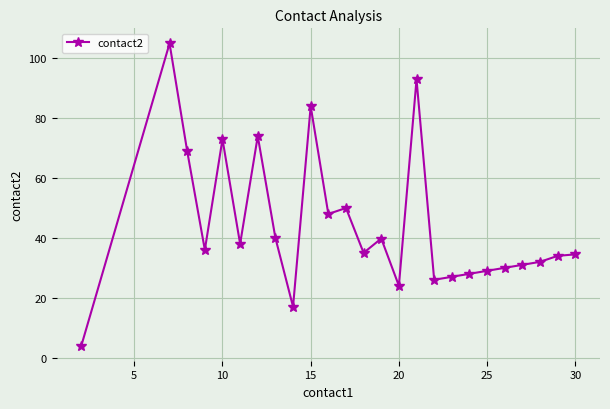

What is the sum of all values?

1101.3